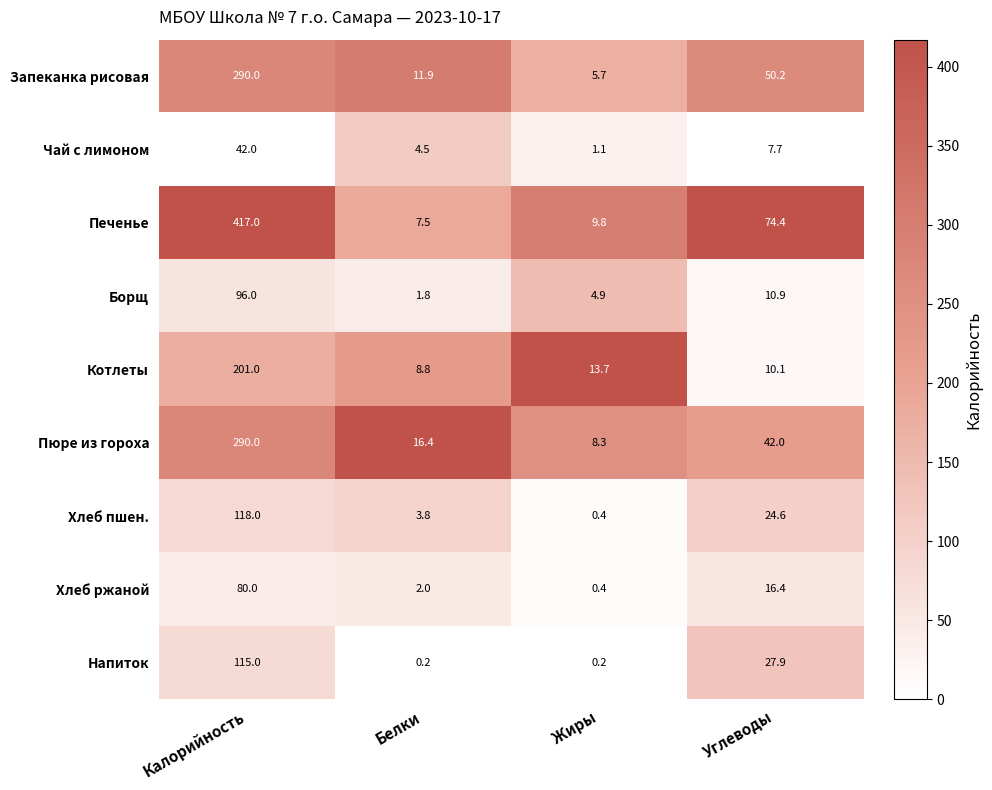

What is the sum of all Печенье values?

508.7